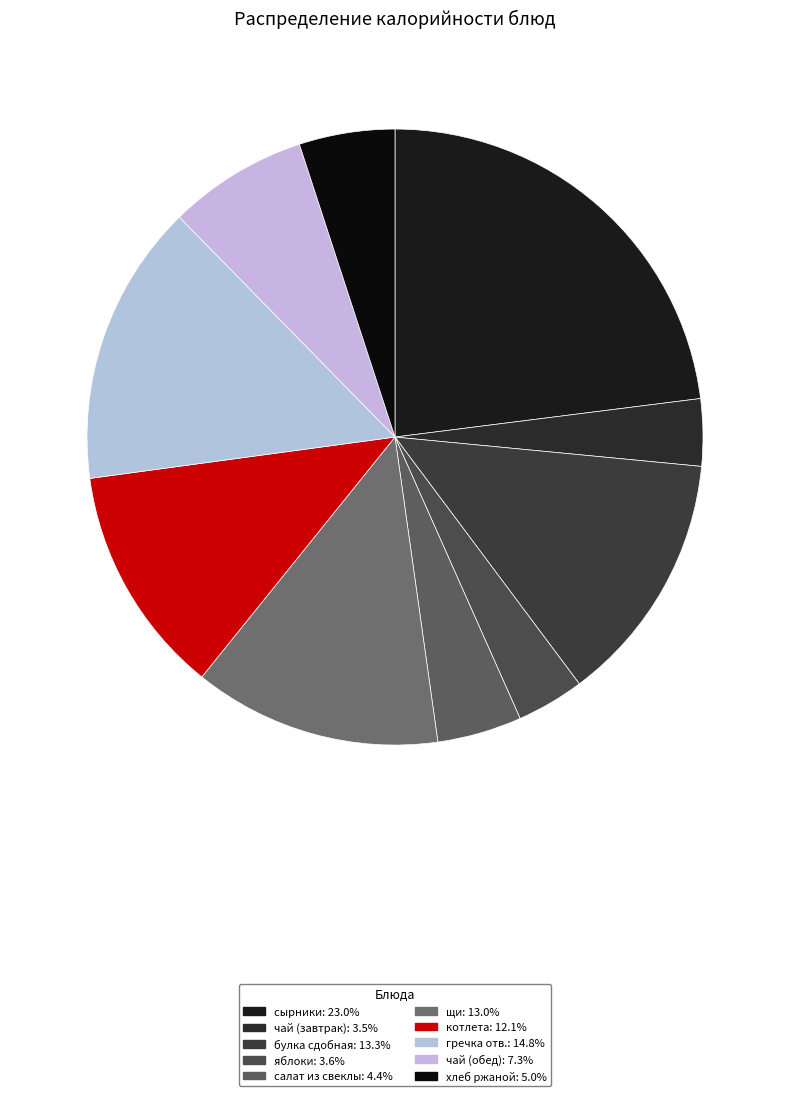

What is the change in value from чай (завтрак) to щи?

+112.3